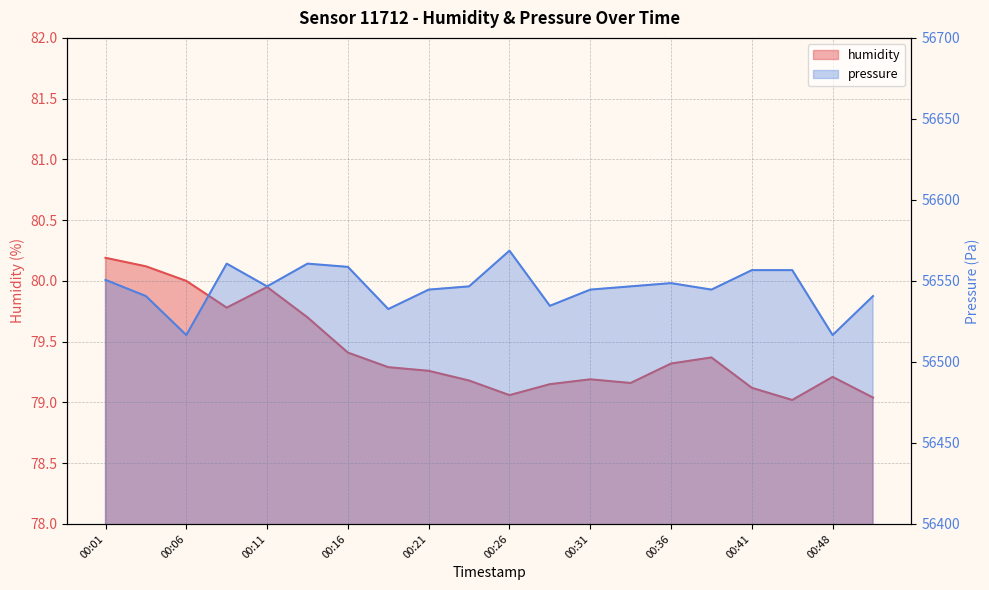

What is the total value across all series at 00:11?

56626.6